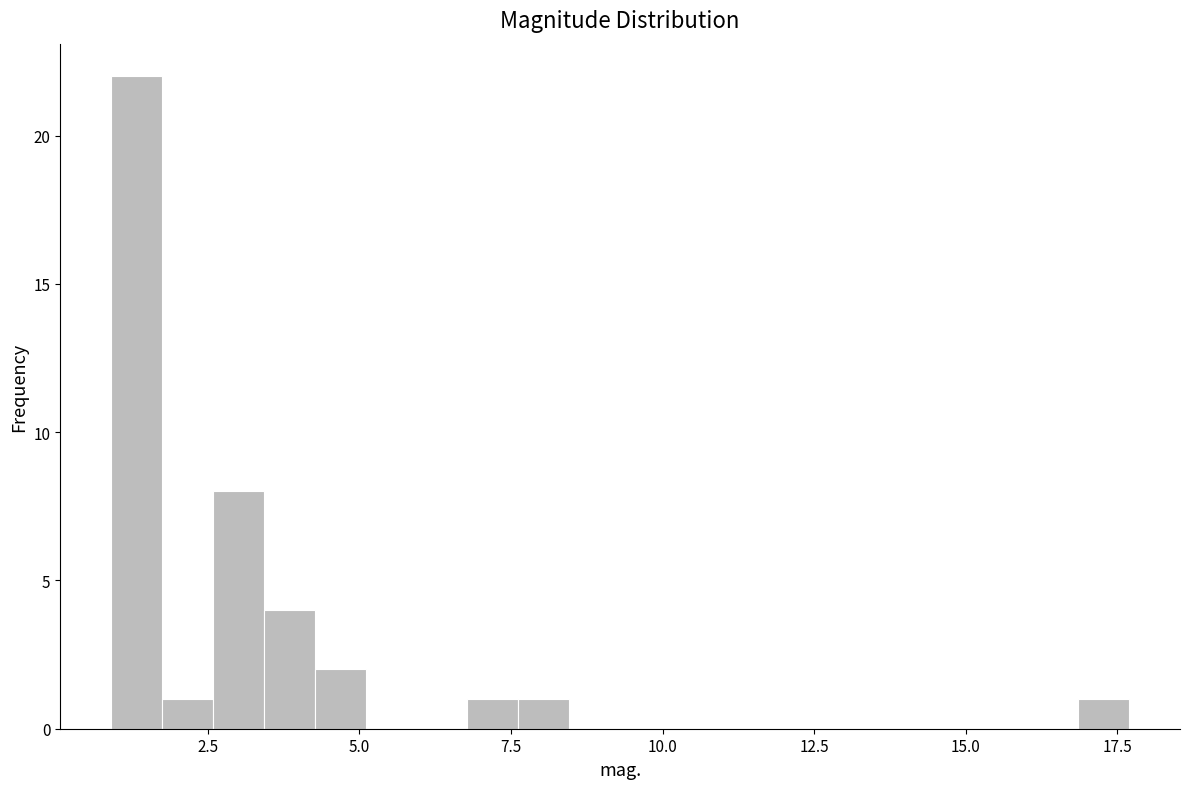

Around what value on the x-axis is the tallest bar? Give the approximate position of its centre, as read against the axis.

1.5